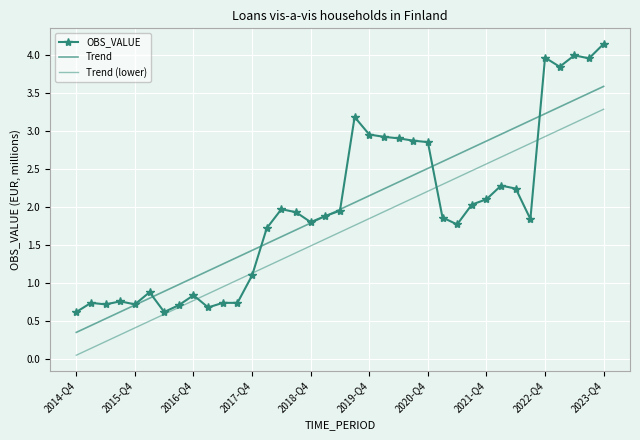

Which series has the largest range (max minus min)?

OBS_VALUE